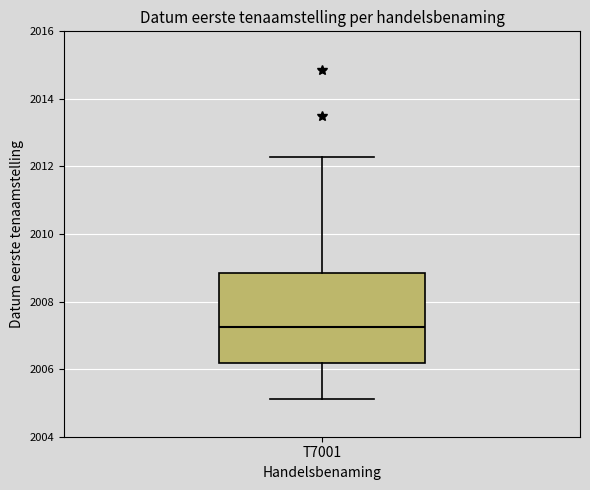

Where does the lower whisker of the box for T7001 end on the y-axis? The values are not printed on the chart, so give them approximately, as read against the axis.

2005.2